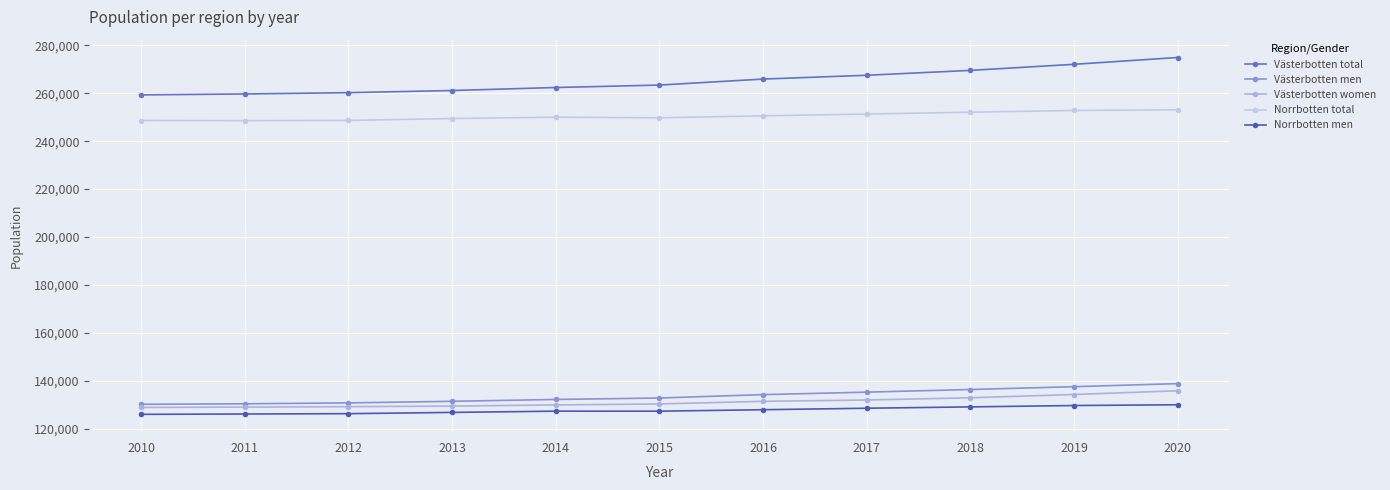

True or false: Norrbotten total and Västerbotten total cross at least once.

False